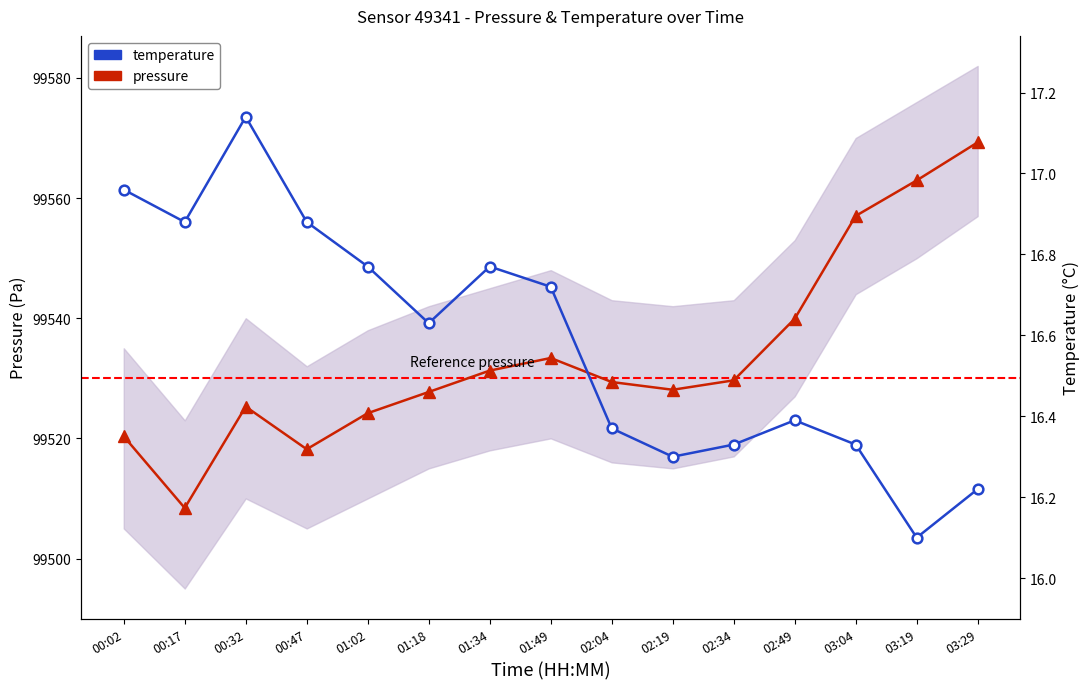

How many distinct data groups are displayed?

2